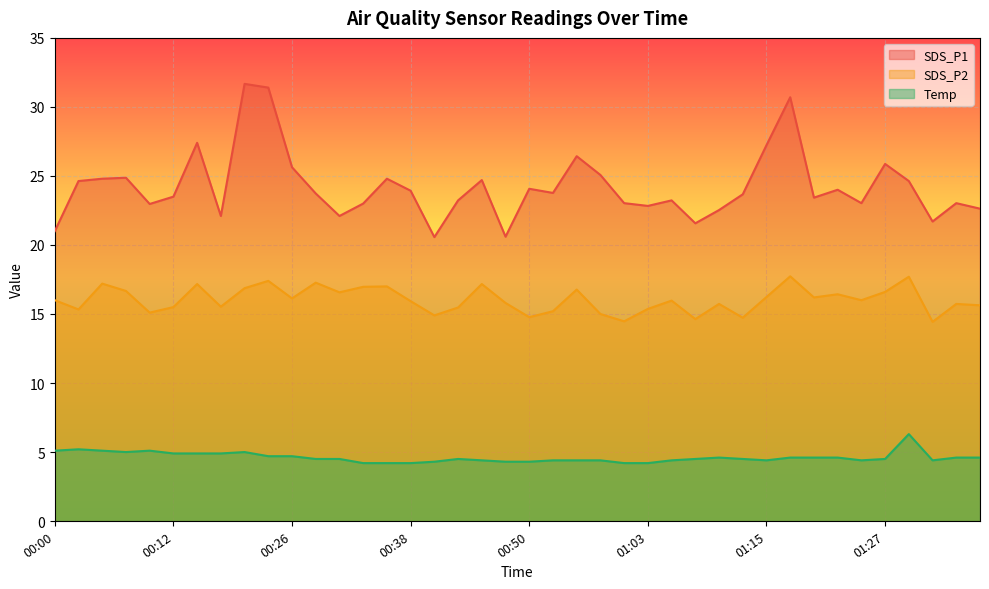

Where is the first local minimum for SDS_P2?

00:03